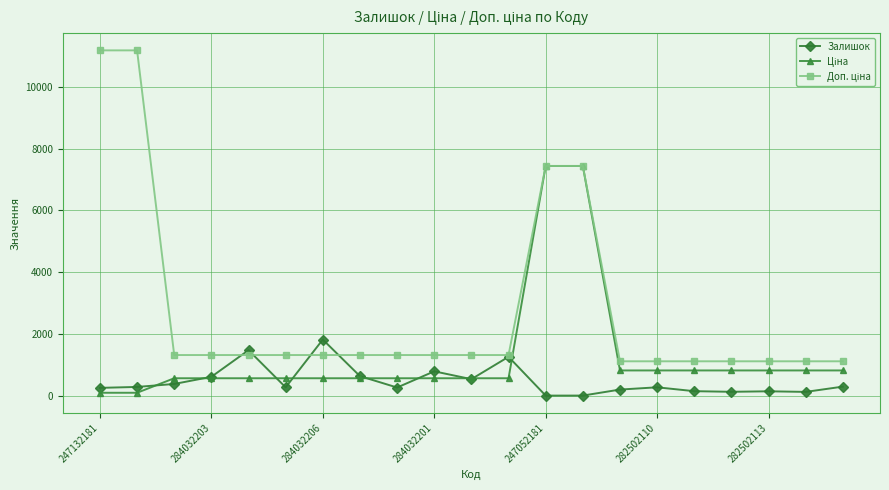

True or false: Залишок has more than 2 interior local peaks.

True